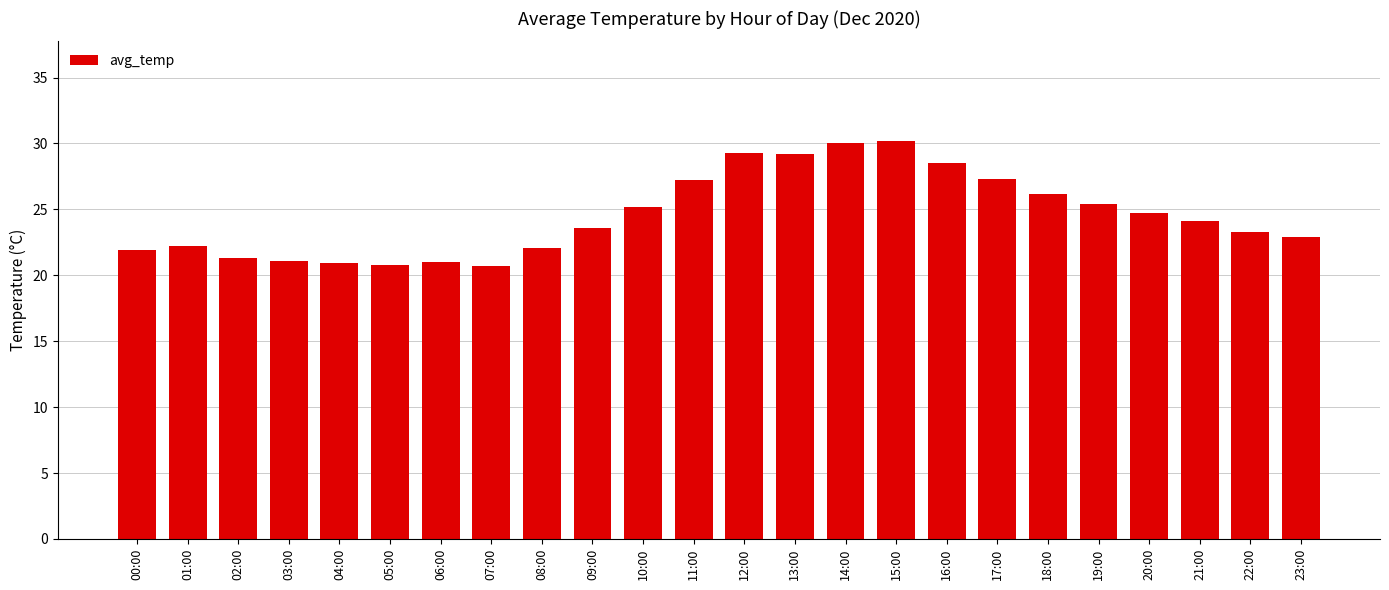

What is the label of the 4th bar from the left?

03:00